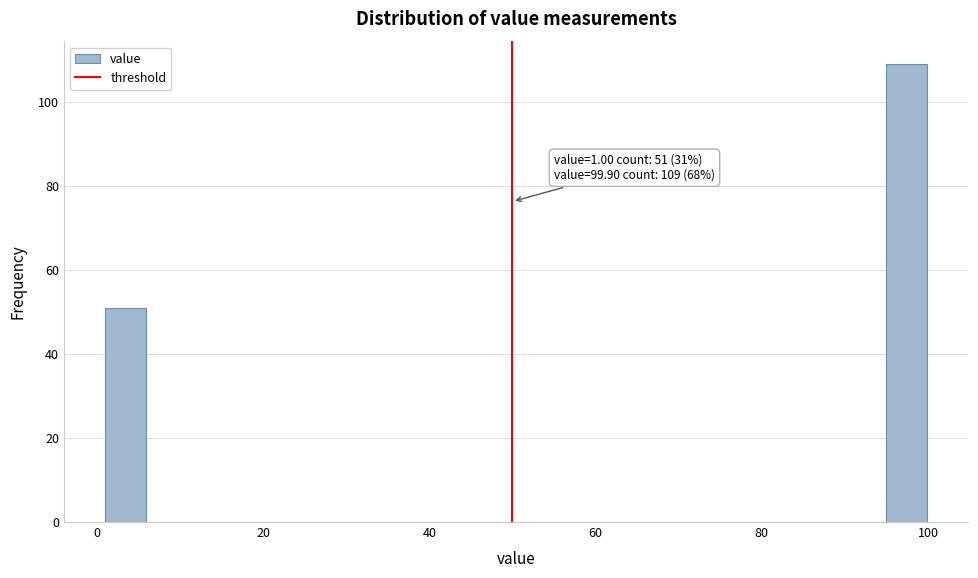

Read against the x-axis, roughly where is the centre of the tallest bar?

98